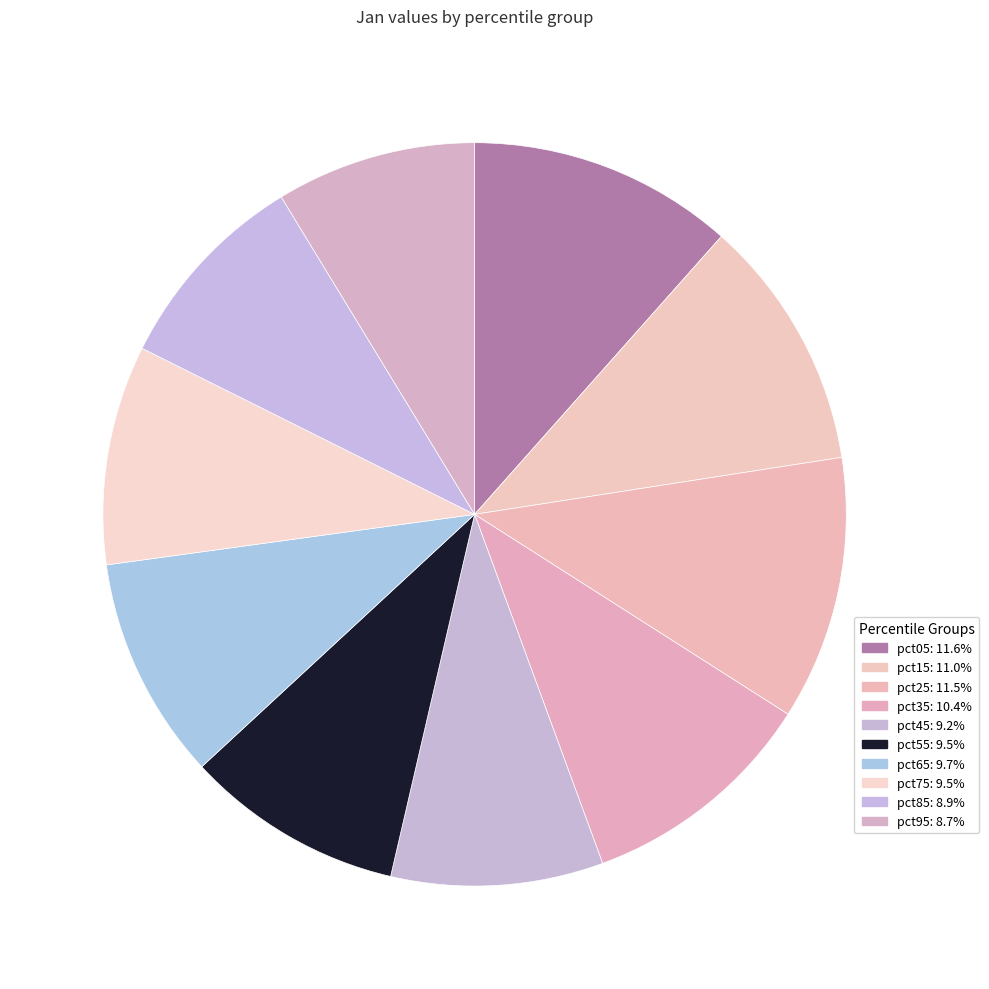

Does pct05 account for over 50% of the chart?

No